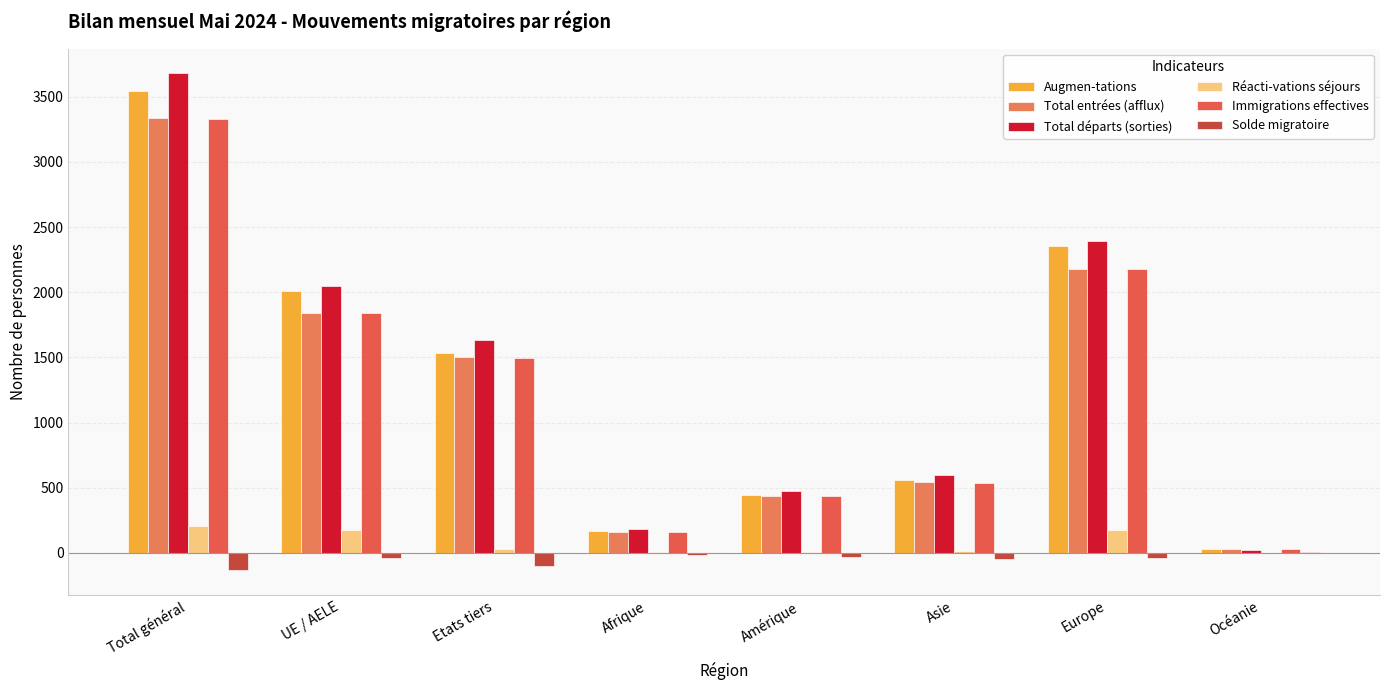

How many groups of bars are there?

8